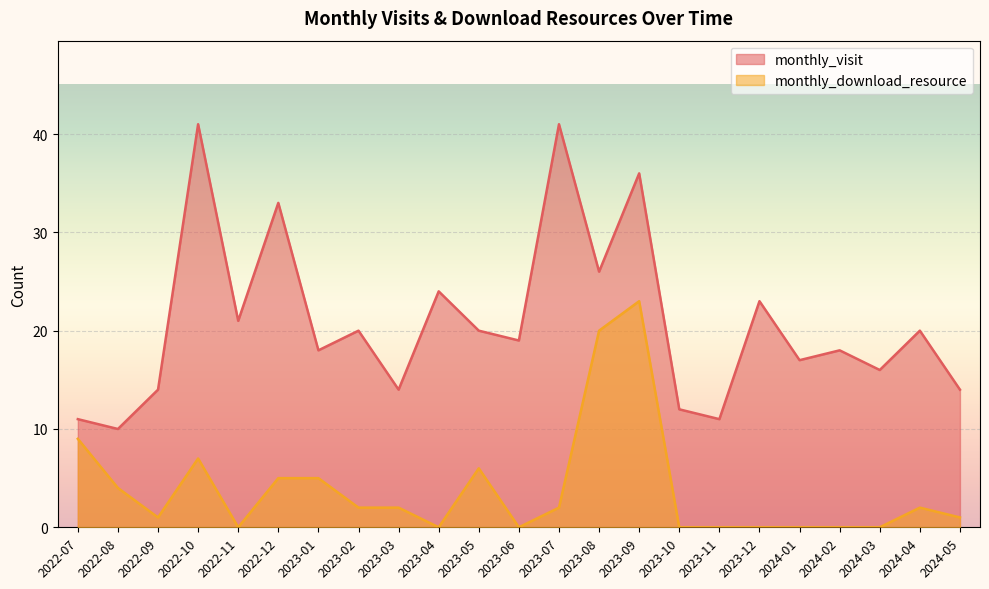

Where is monthly_visit nearest to the value 25?

2023-04